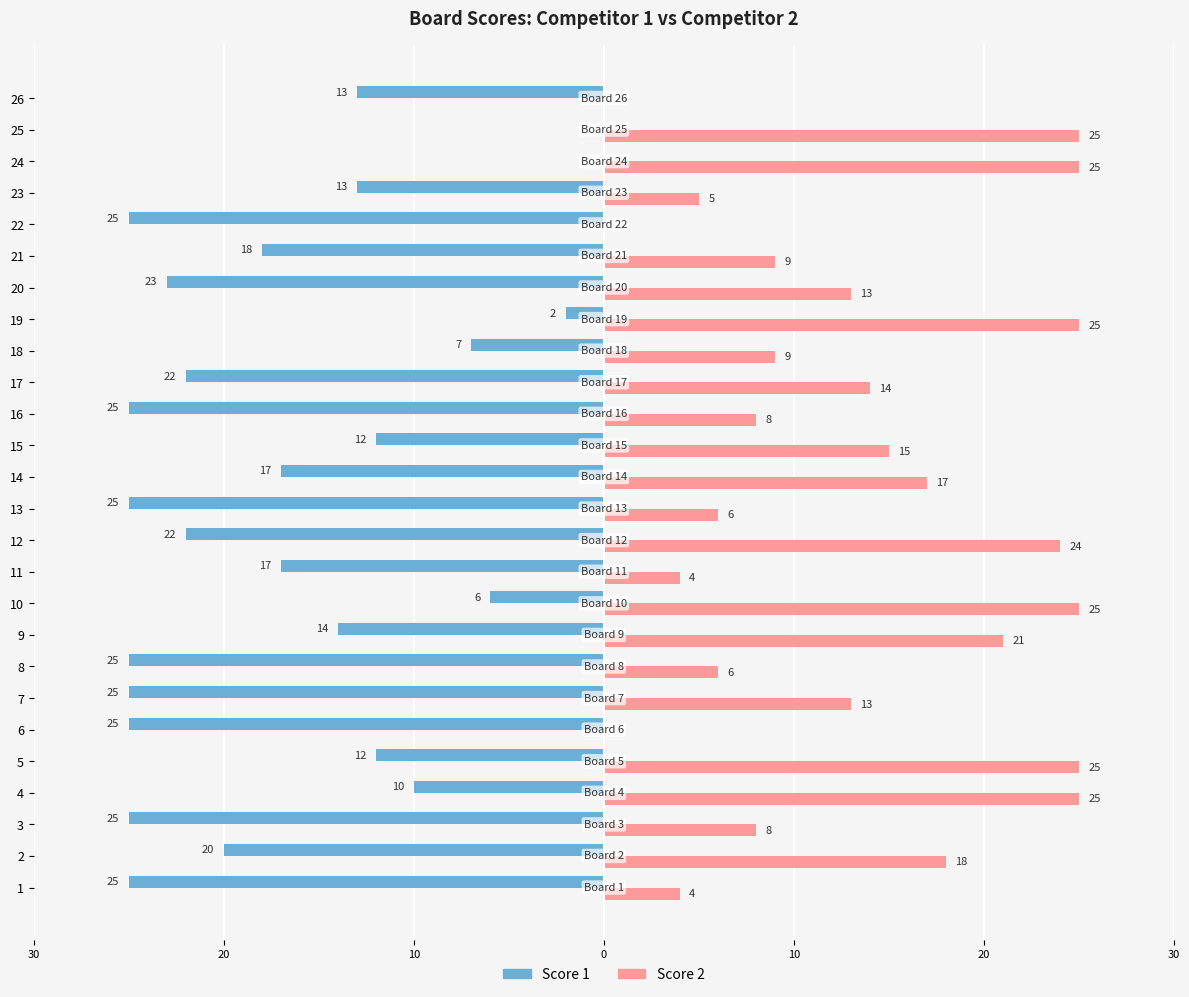

What are all the series names shown in the legend?

Score 1, Score 2